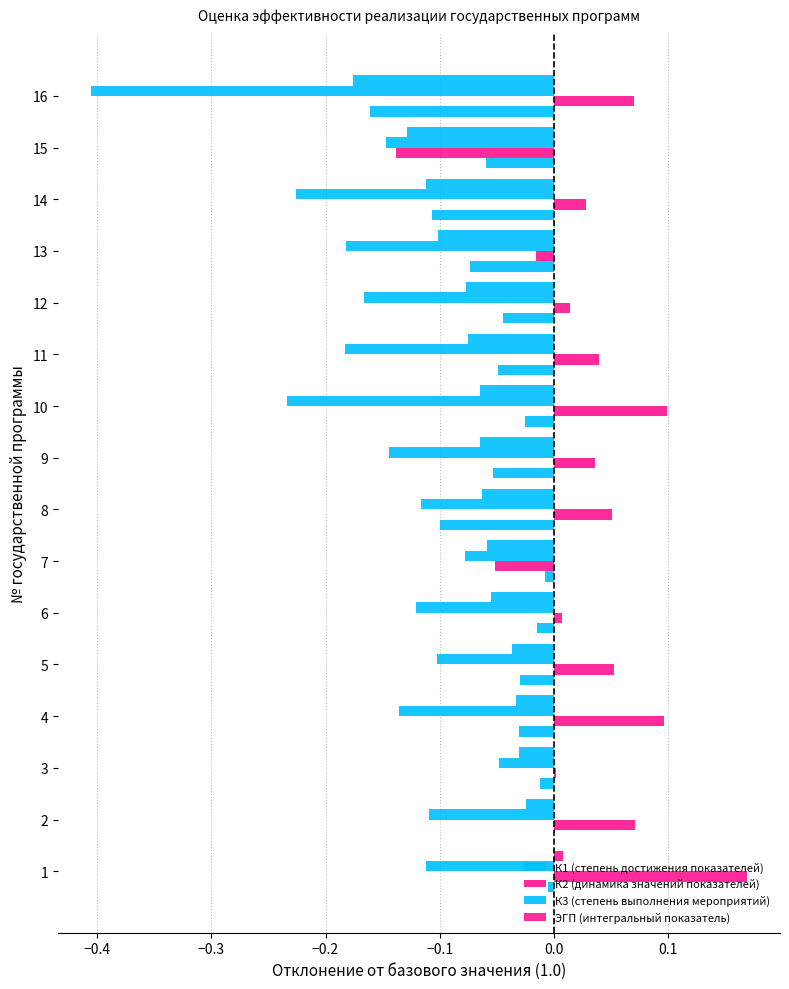

How many values in ЭГП (интегральный показатель) are above zero?

1